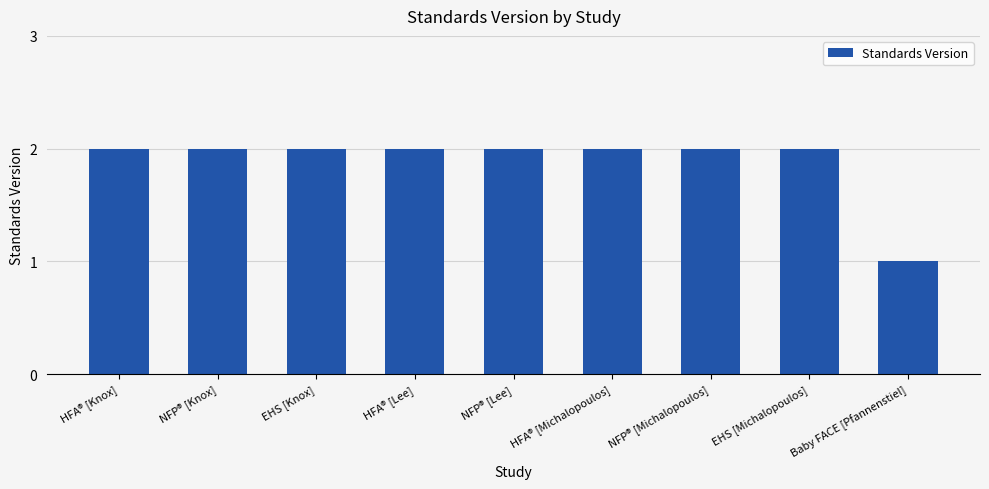

At which category does the chart reach its minimum across all series?

Baby FACE [Pfannenstiel]